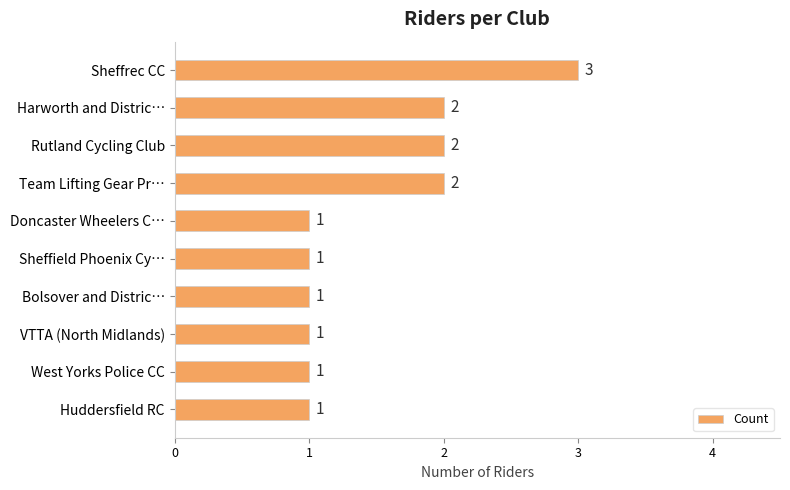

What is the sum of all values?

15